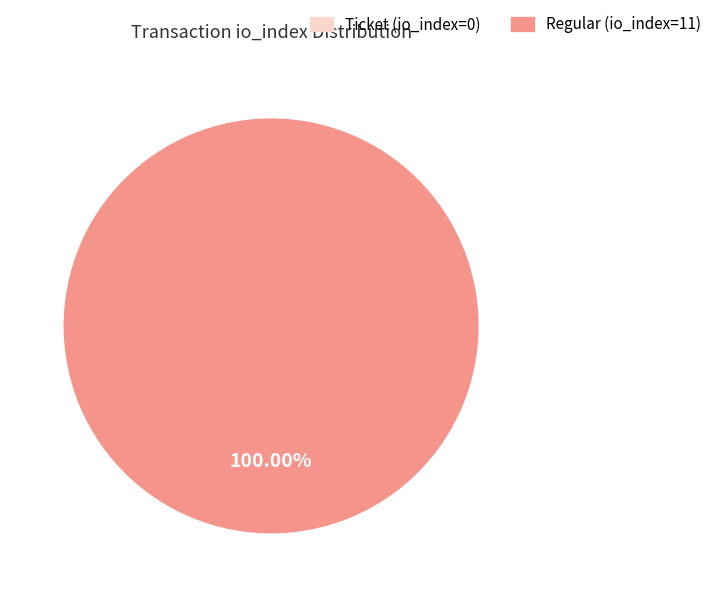

To the nearest percent, what is the combined percentage of Regular (io_index=11) and Ticket (io_index=0)?

100%